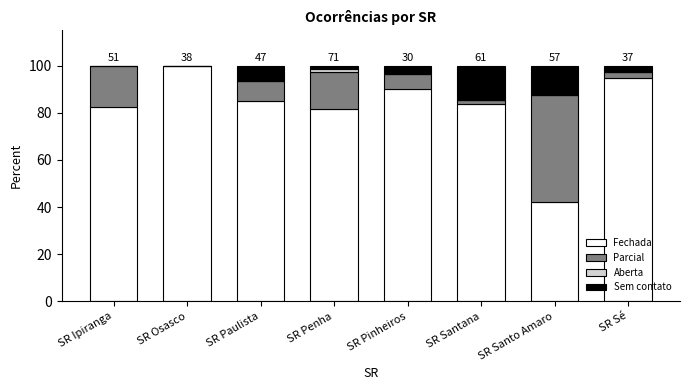

Does the chart contain stacked bars?

Yes